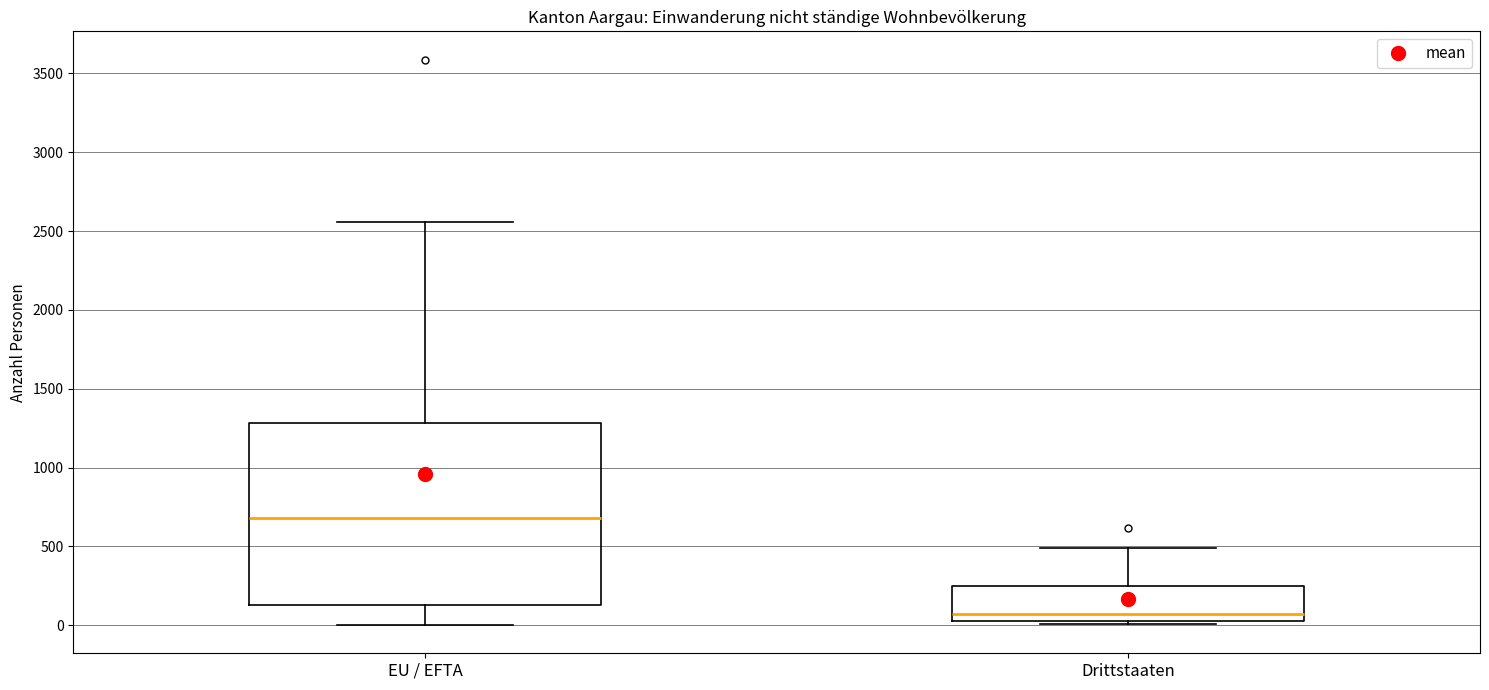

Where is the upper edge of the box for Drittstaaten on the y-axis? The values are not printed on the chart, so give them approximately, as read against the axis.

250